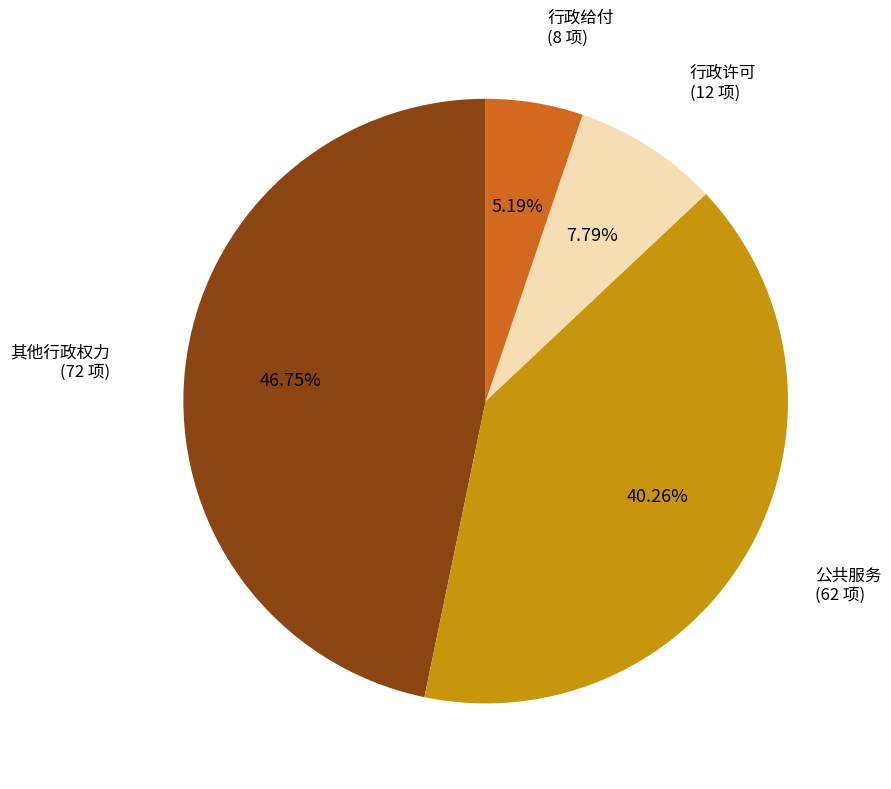

How many segments does this pie chart have?

4